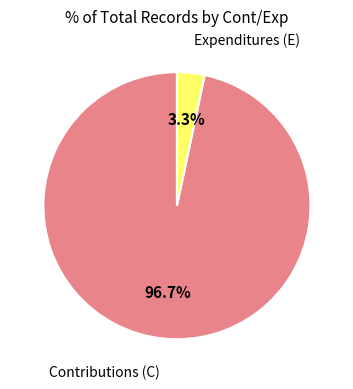

Which slice is the largest?

Contributions (C)